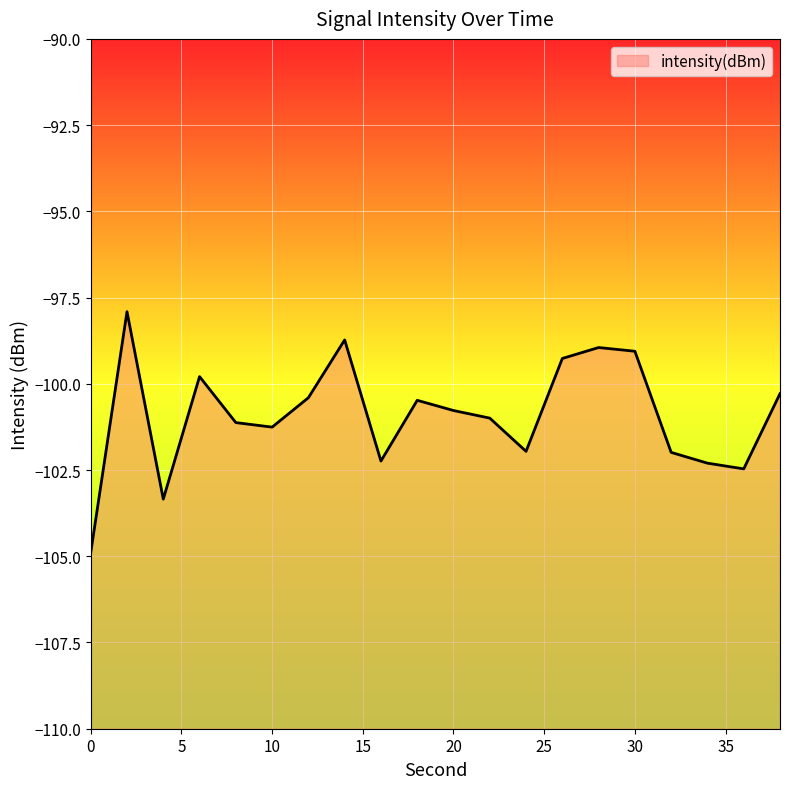

At which label does the data first exceed -100?

2